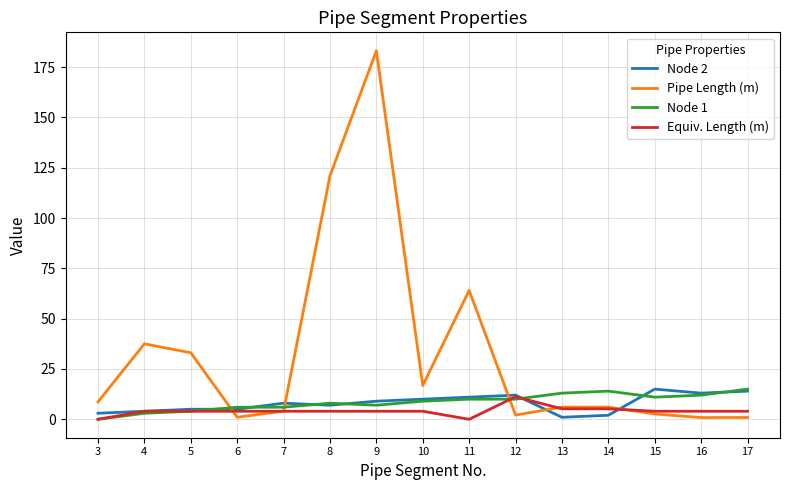

What are all the series names shown in the legend?

Node 2, Pipe Length (m), Node 1, Equiv. Length (m)